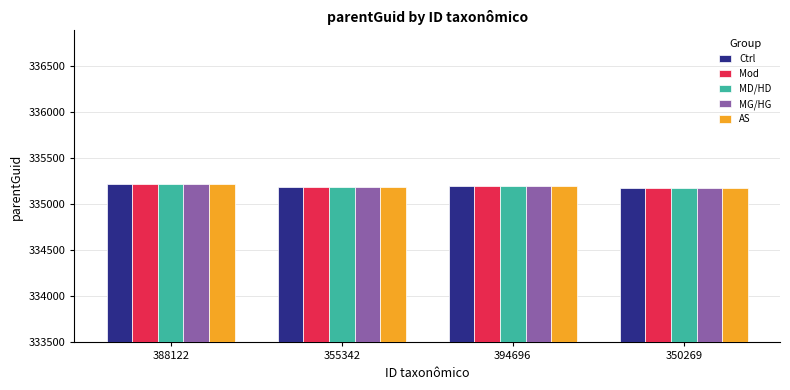

Where does the Mod series first go above 335202?

388122